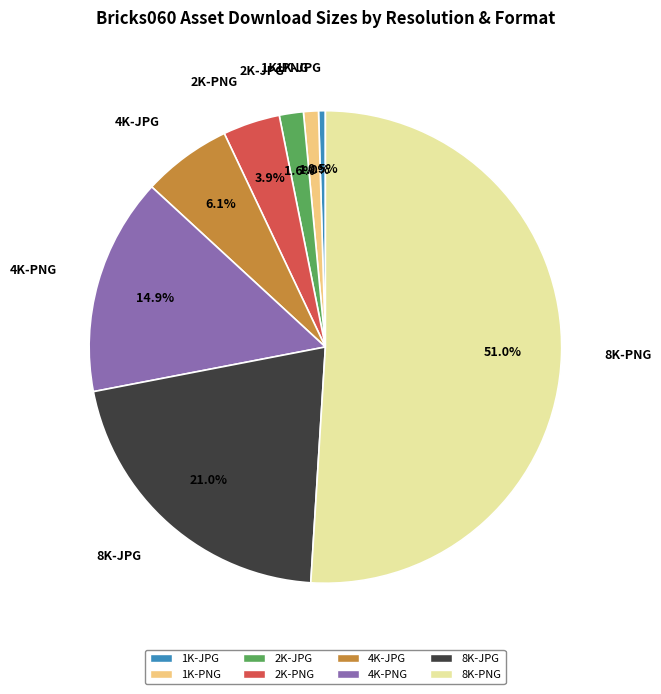

To the nearest percent, what portion does 4K-PNG represent?

15%